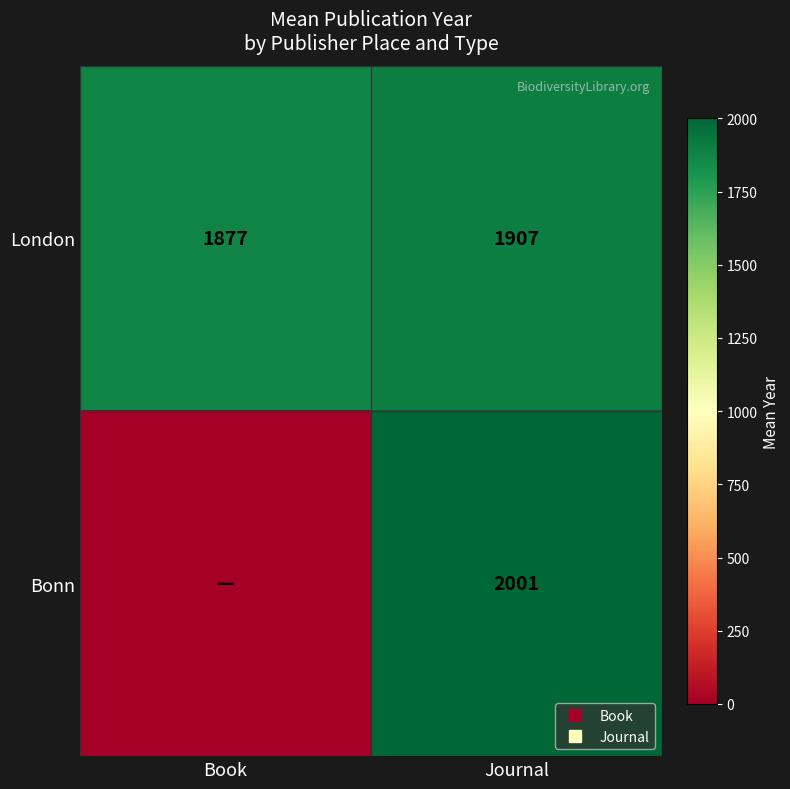

At how many categories does at least one series exceed 869?

2